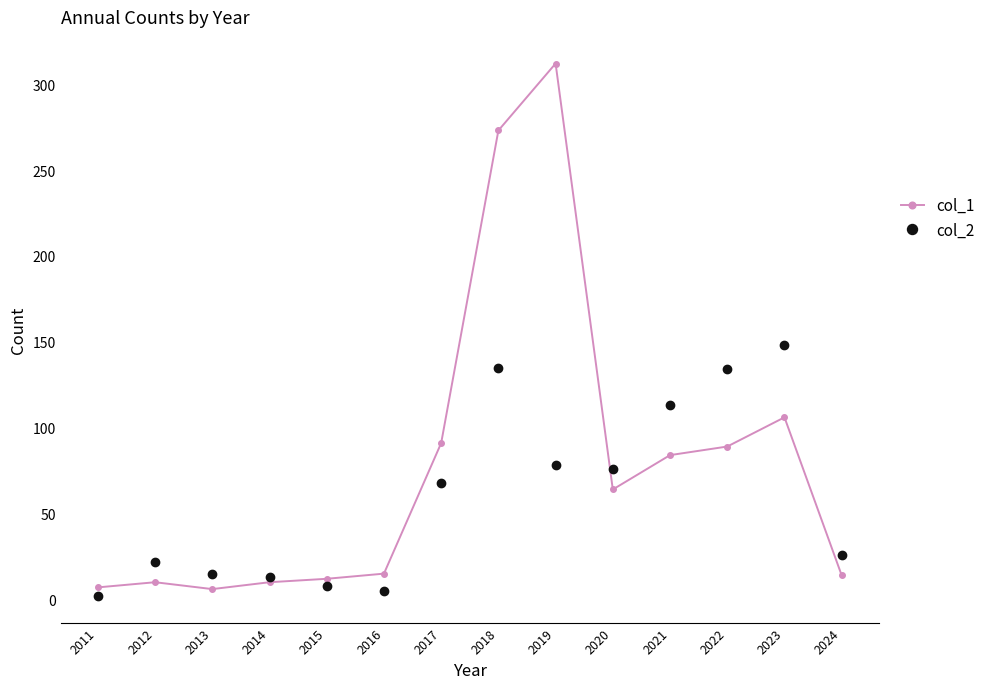

What is the total value across all series at 2021?

197